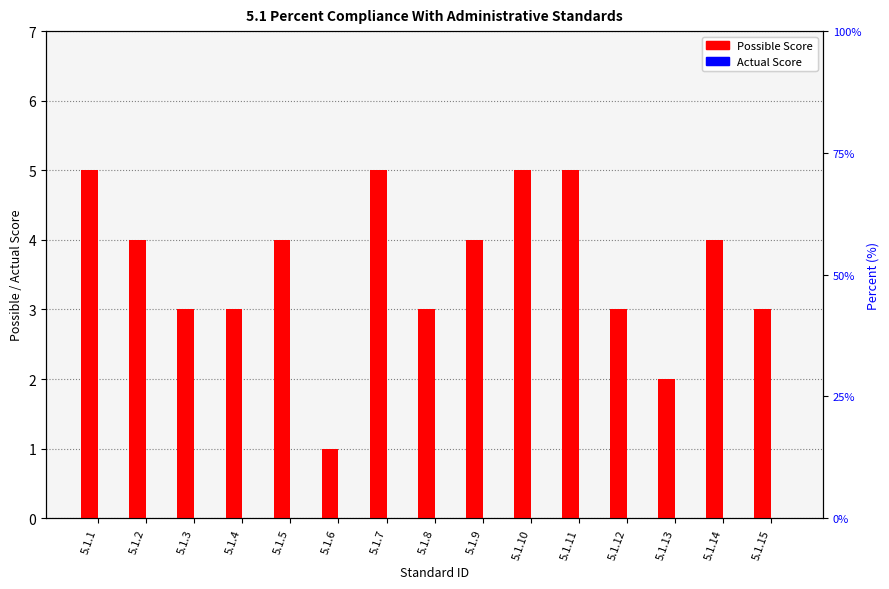

What is the spread (max minus min) of values at 5.1.5?

4